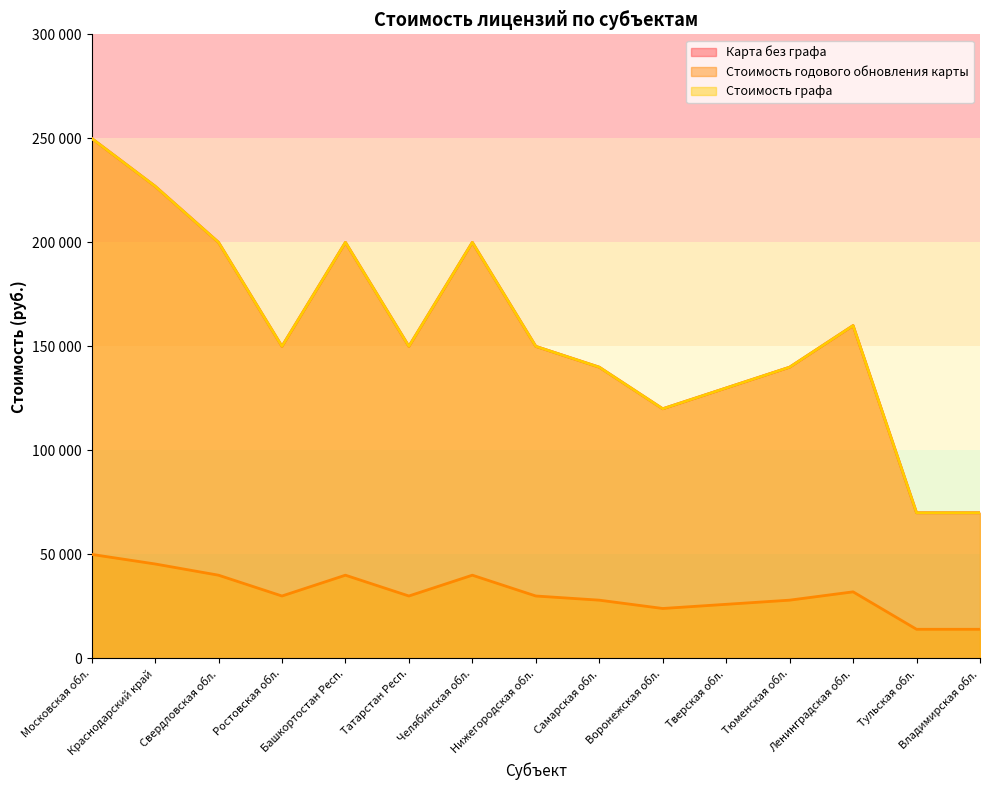

Rank the series at Тульская обл. from lowest to highest value.

Стоимость годового обновления карты, Карта без графа, Стоимость графа